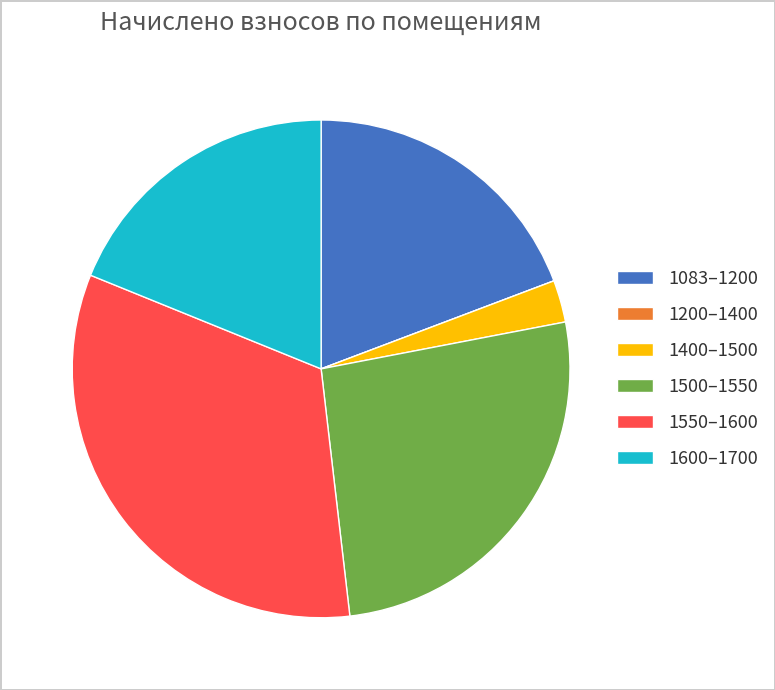

Is it true that 1083–1200 is 32% of the pie?

False